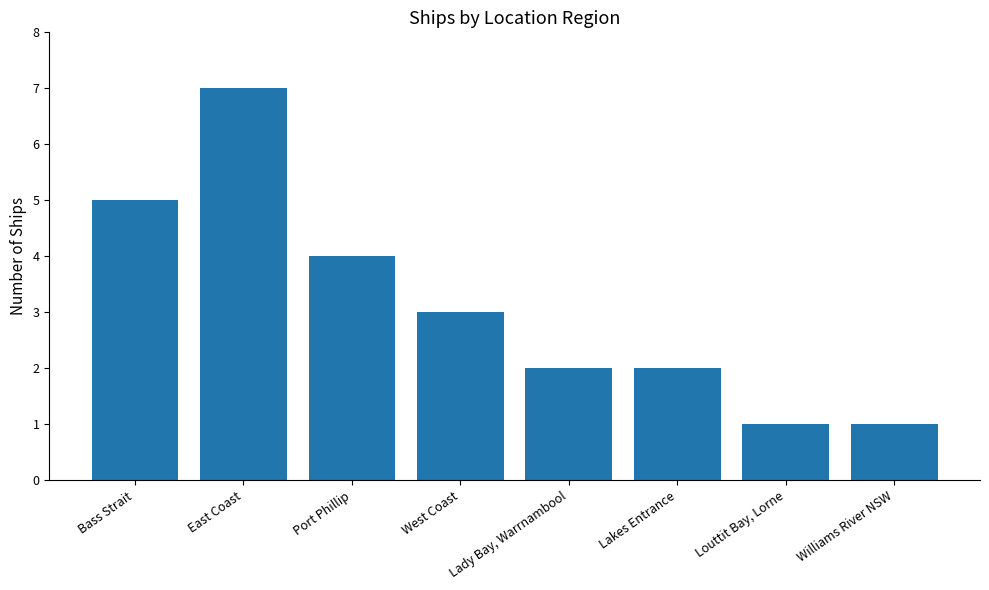

What is the average value?

3